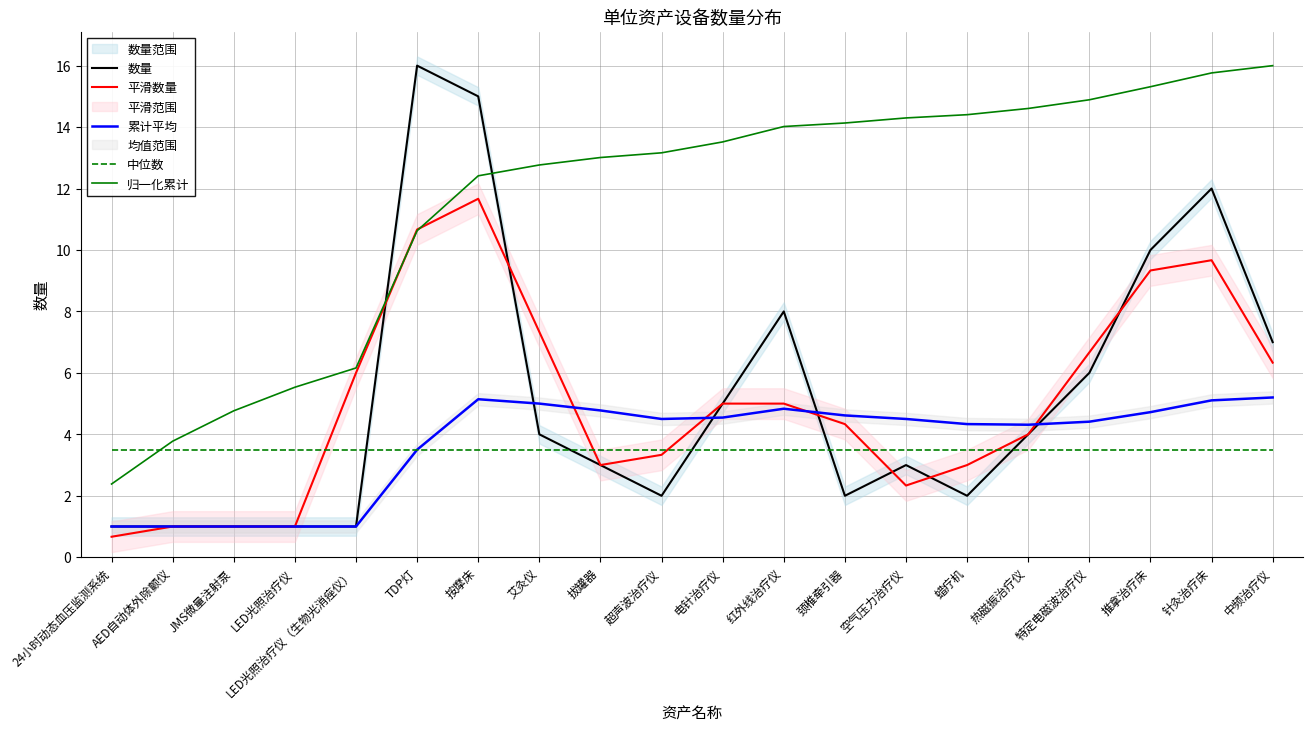

Which series has the widest spread of values?

数量